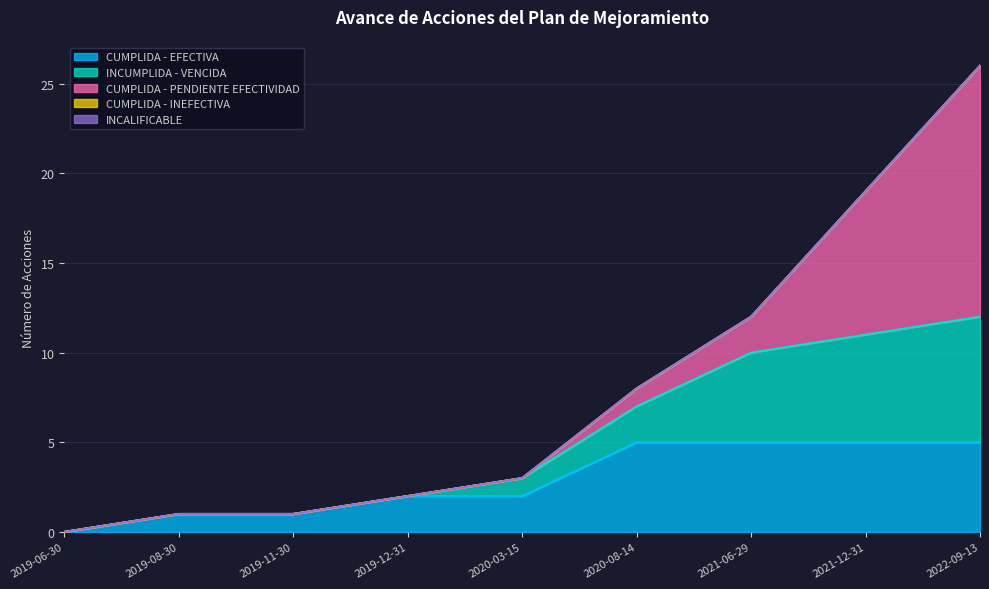

What position from the right is 2021-12-31?

2